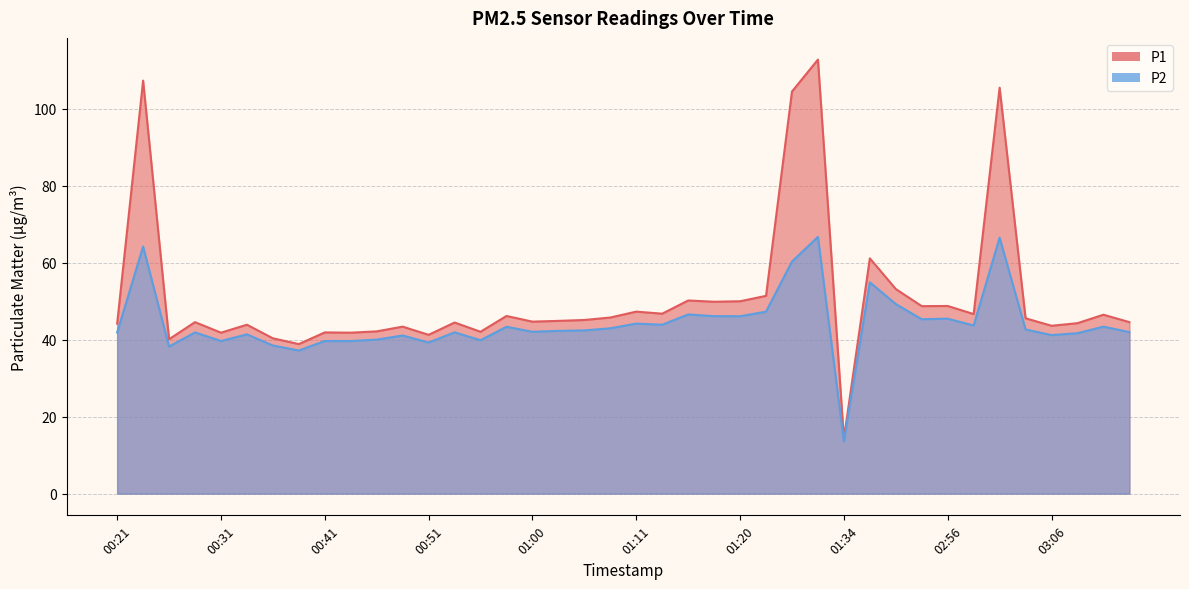

What is the average value of the P1 series?

51.0